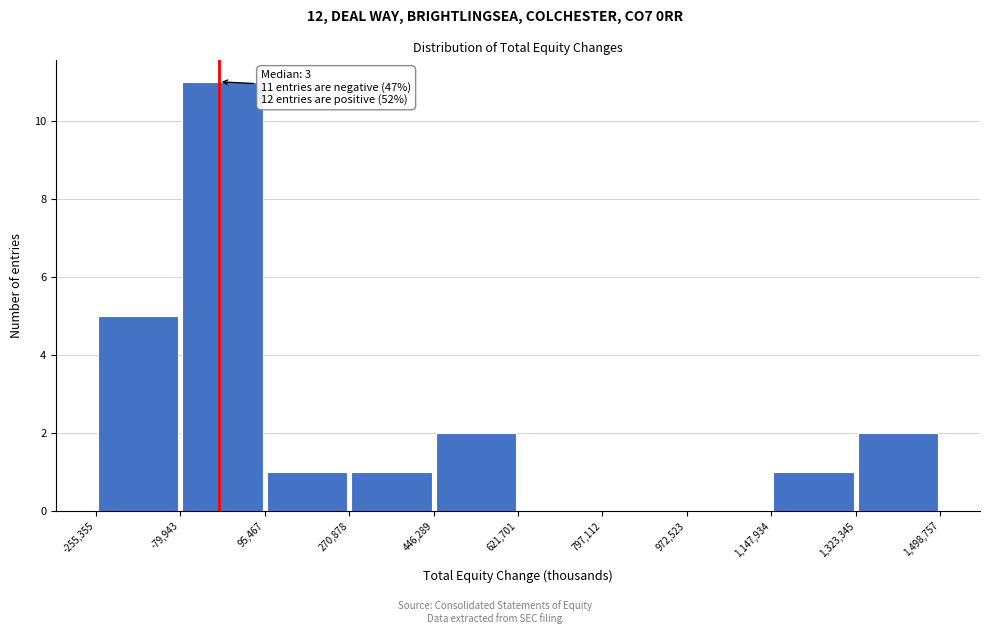

Over which range of the x-axis is the bar tallest?

-79,943 to 95,467